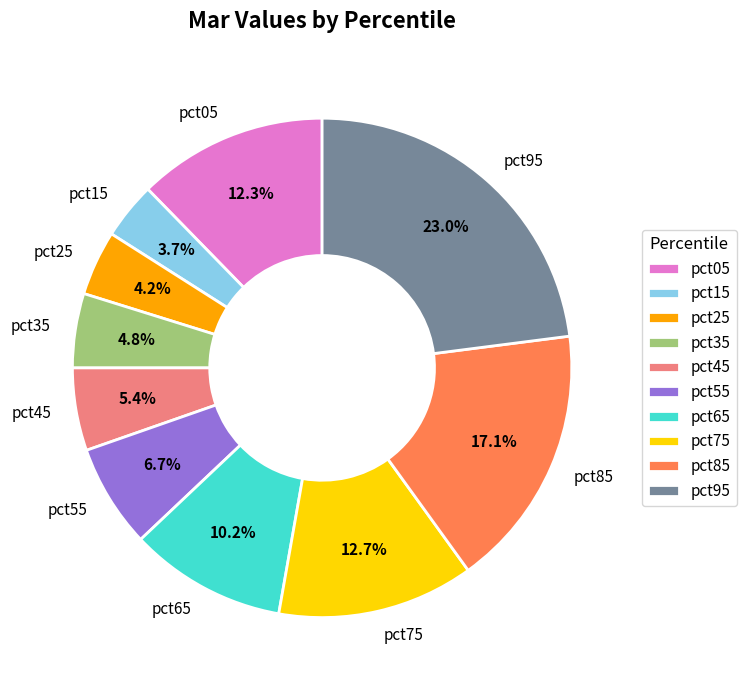

The pct55 slice represents 7% of the pie. True or false?

True